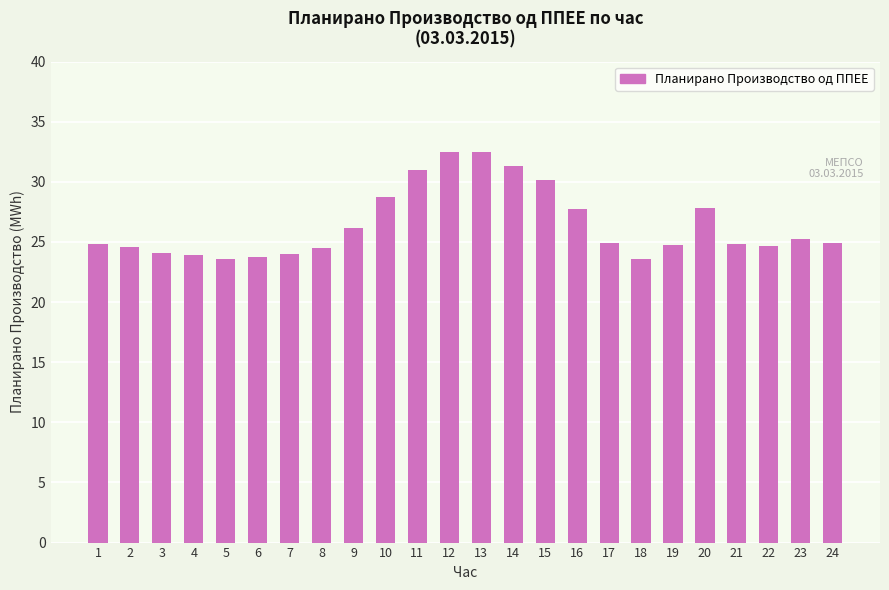

What is the average value?

26.4